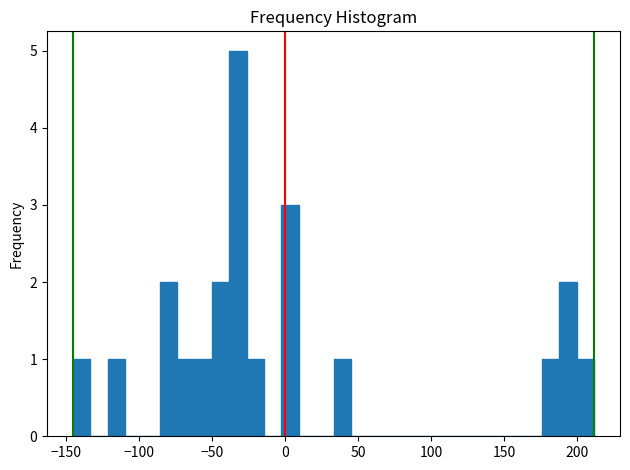

Read against the x-axis, roughly where is the centre of the tallest bar?

-30